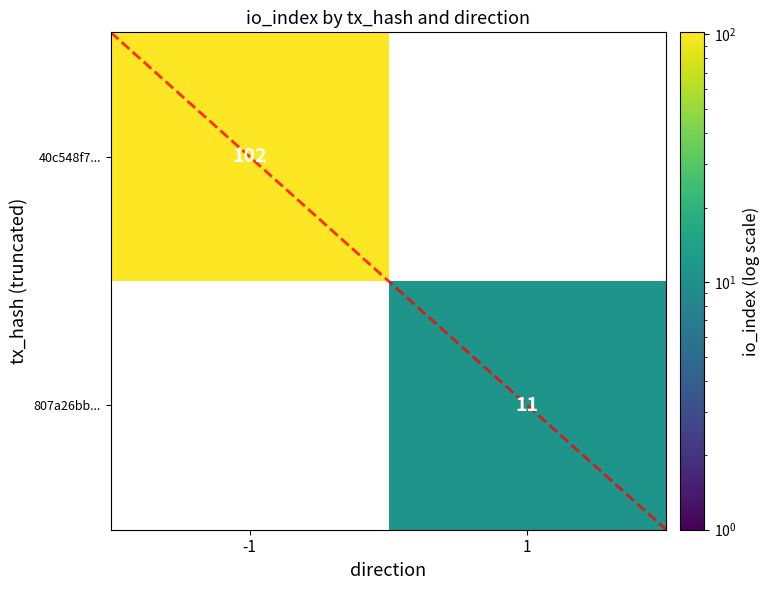

The 807a26bb... series shows 11 at 1. True or false?

True